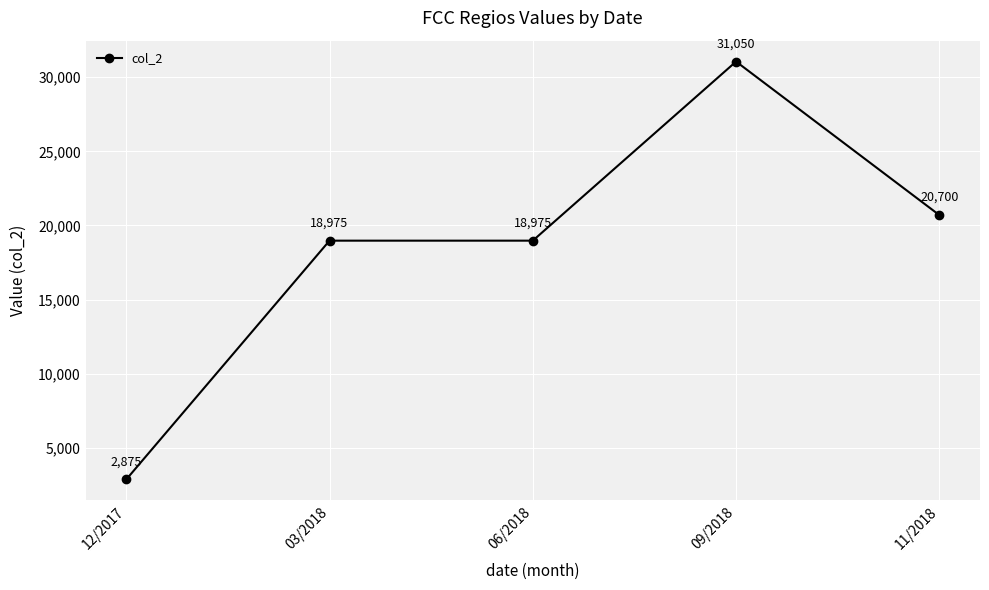

What is the approximate value at 11/2018?

20700